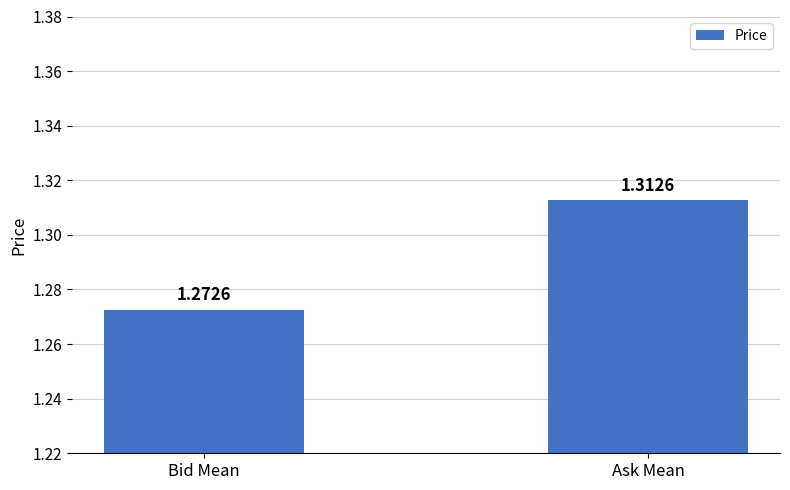

What is the ratio of the value at Ask Mean to the value at Bid Mean?

1.0